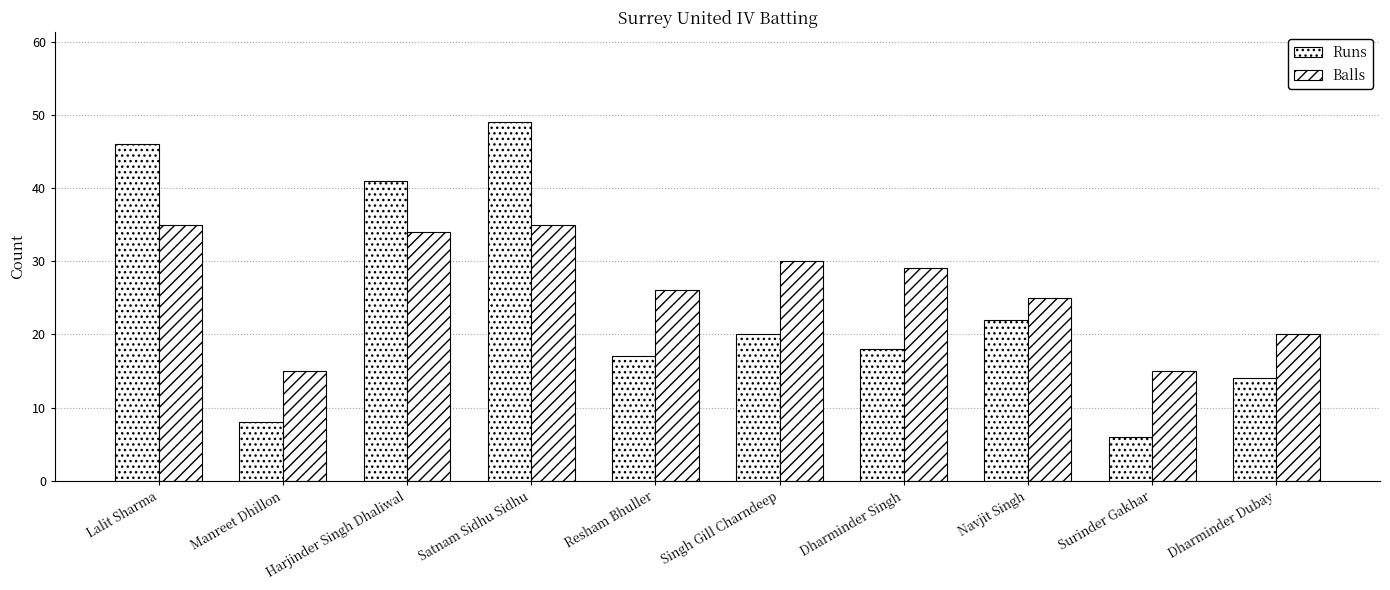

At Resham Bhuller, list the series in order from smallest to largest.

Runs, Balls